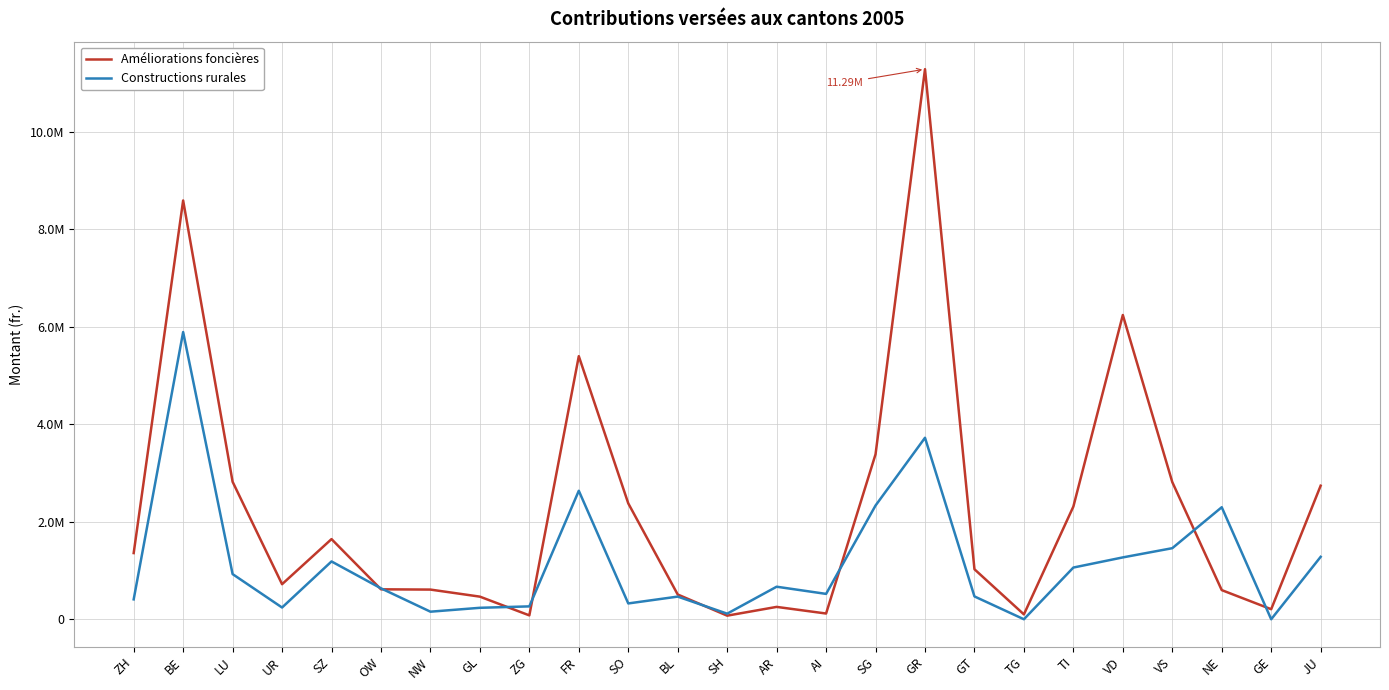

What are all the series names shown in the legend?

Améliorations foncières, Constructions rurales